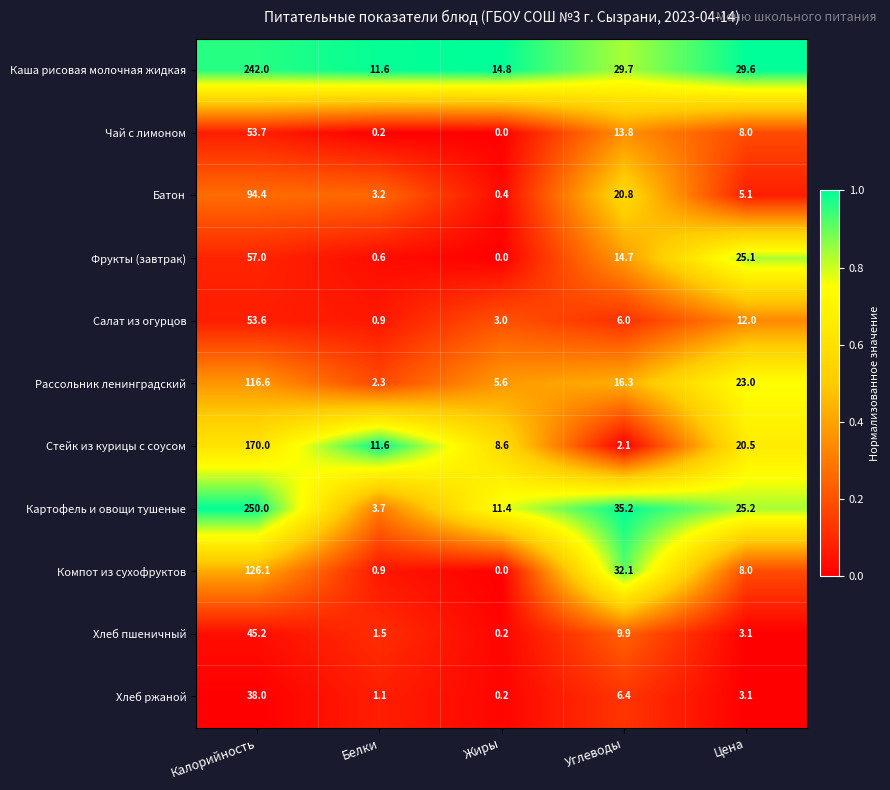

True or false: Стейк из курицы с соусом has a value of 2.8 at Углеводы.

False